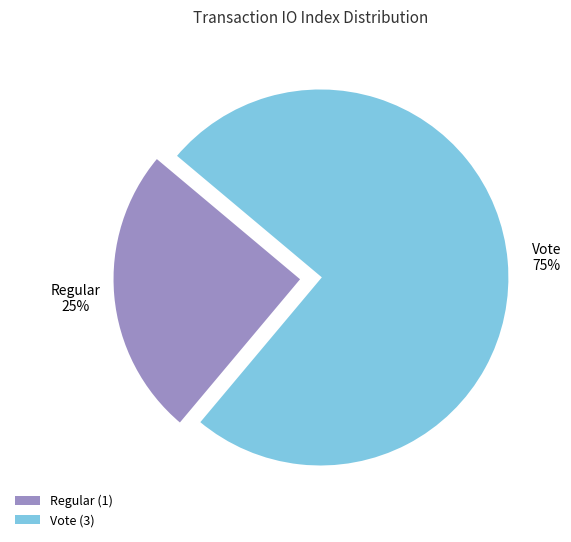

Combined, do Regular and Vote account for over 50%?

Yes